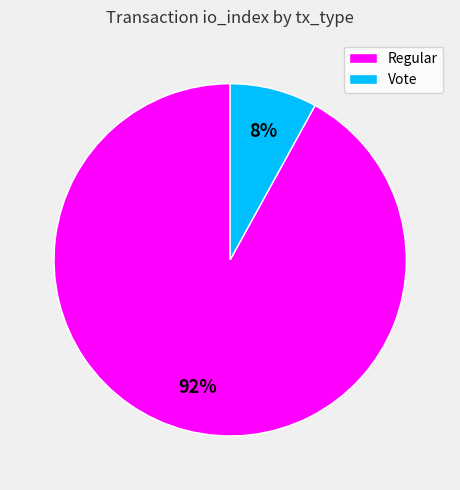

Which has a higher value, Regular or Vote?

Regular